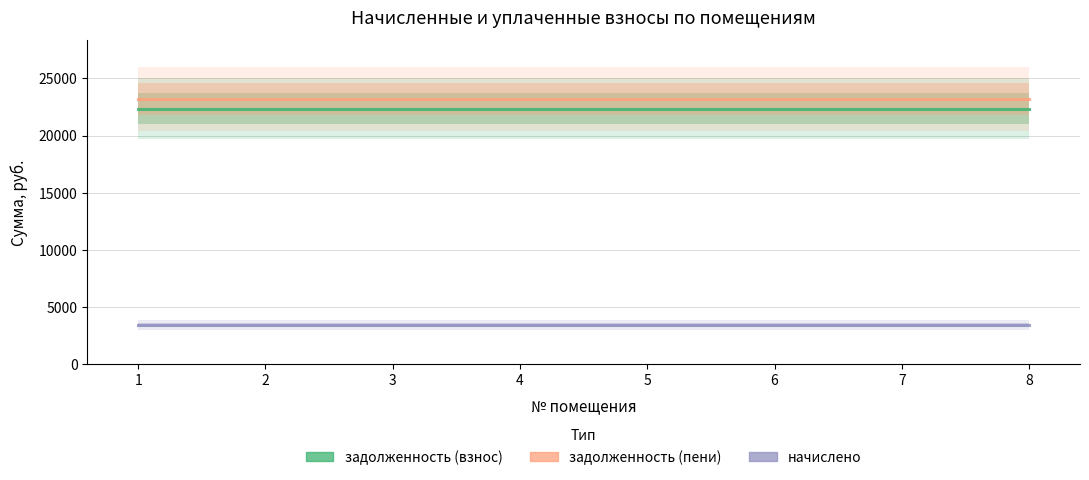

Between 6 and 8, which is larger?

6